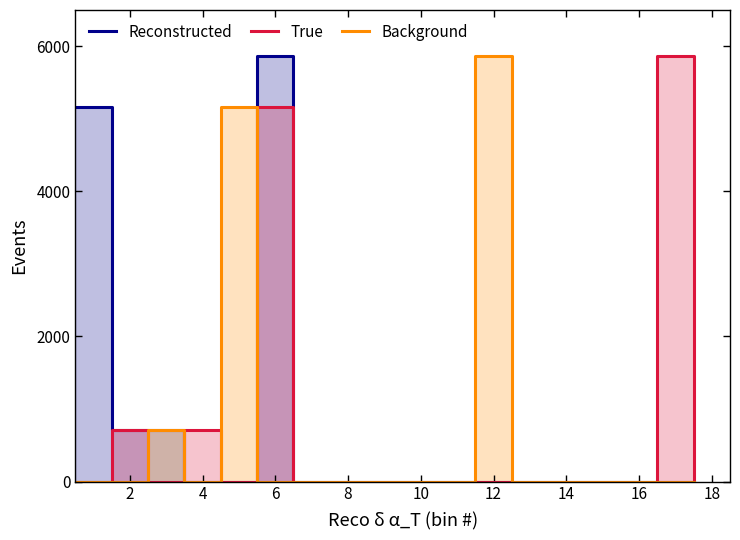

Rank the series by their maximum value, from lowest to highest.

Reconstructed, True, Background